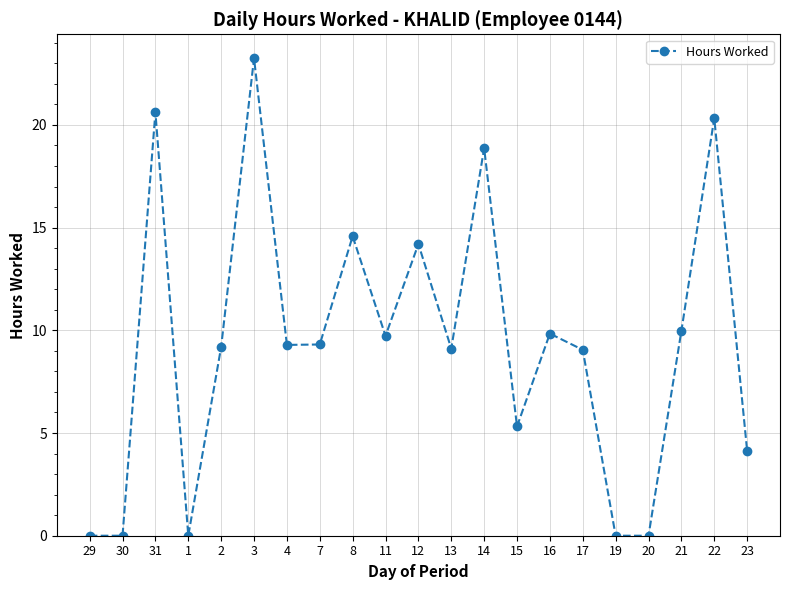

At which category does the data reach its first local peak?

31